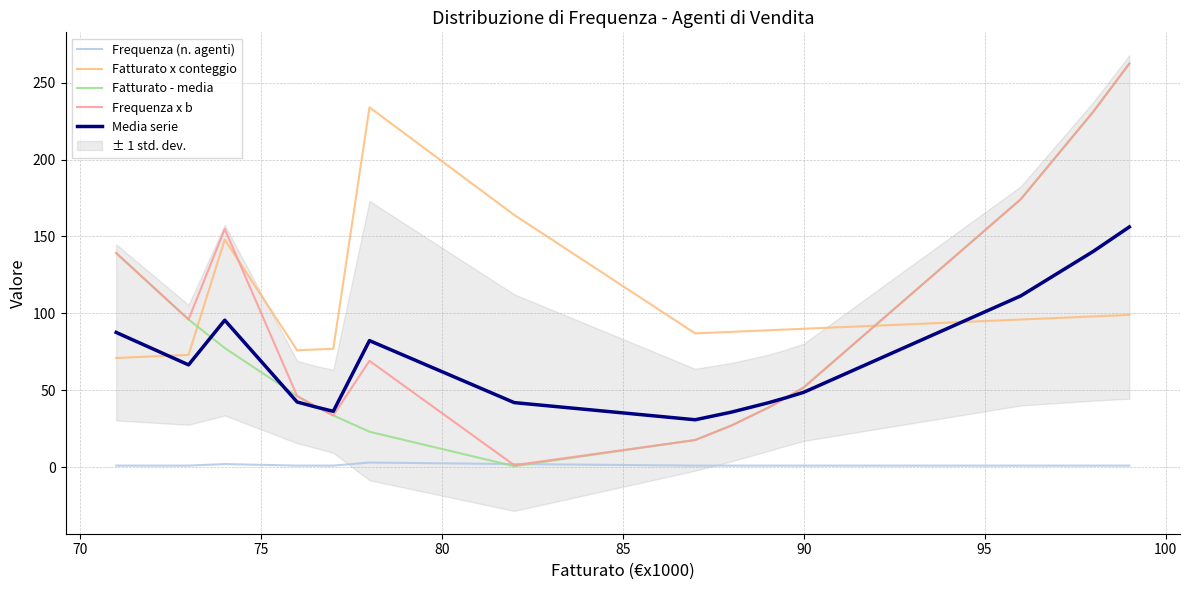

At how many categories does at least one series exceed 15?

16